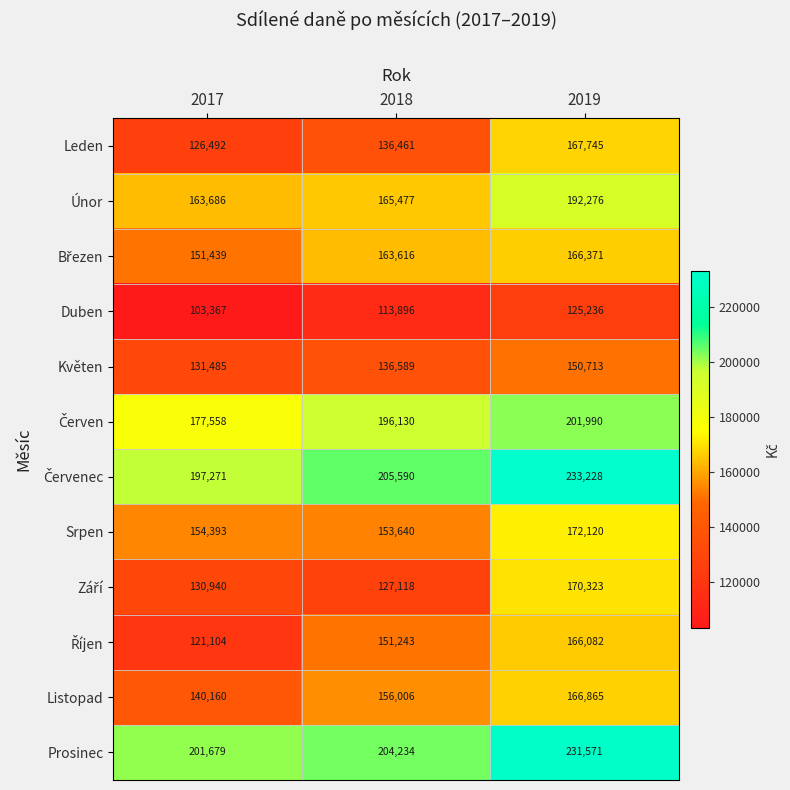

What is the maximum value shown in the chart?

233228